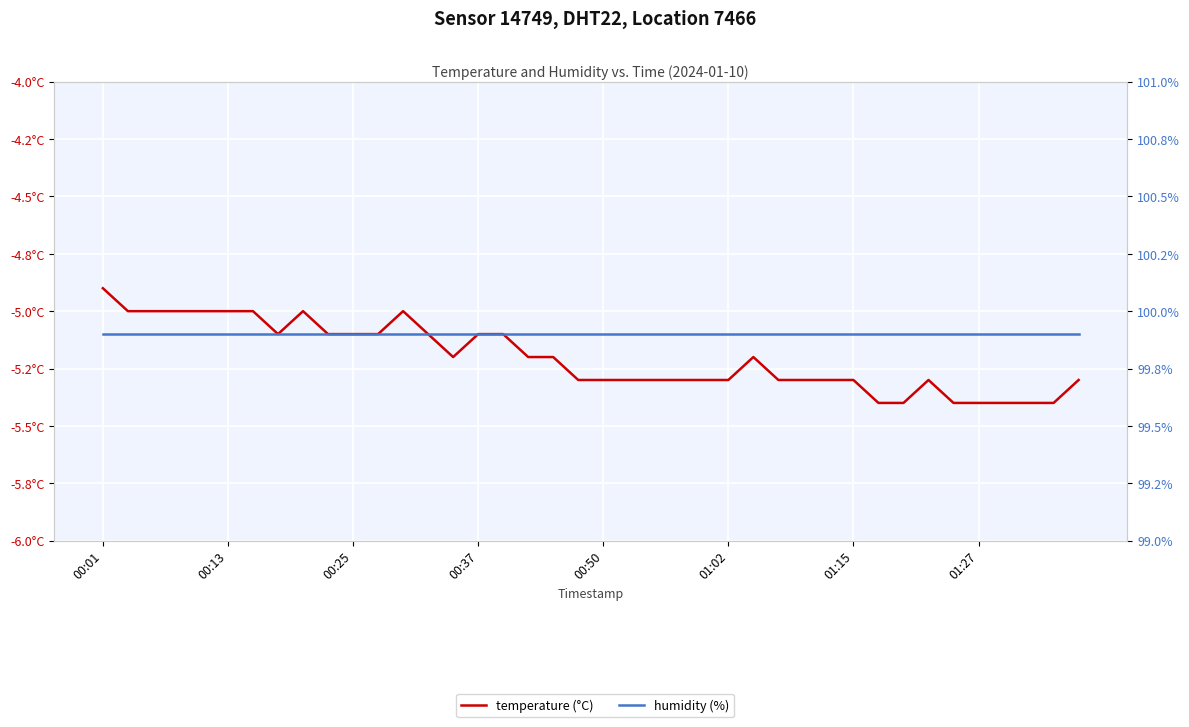

At which label is humidity (%) closest to 99?

00:01